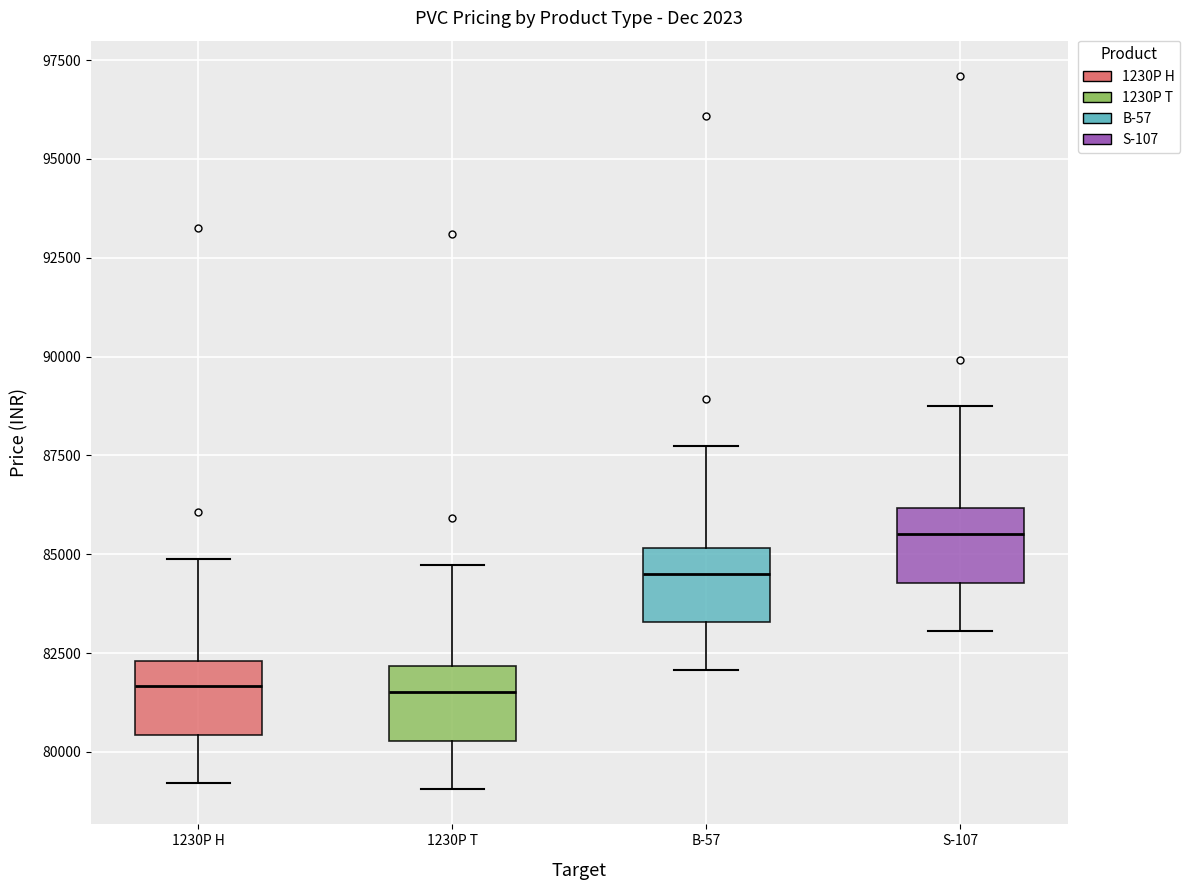

Reading left to right, transcribe this box plot: for each box, give where its median line is, the range the box spans, and where its two whiskers end, as read against the y-axis. The values are not printed on the chart, so give them approximately, as read against the axis.

1230P H: median 81500, box 80500 to 82500, whiskers 79000 to 85000
1230P T: median 81500, box 80500 to 82000, whiskers 79000 to 84500
B-57: median 84500, box 83500 to 85000, whiskers 82000 to 87500
S-107: median 85500, box 84500 to 86000, whiskers 83000 to 88500